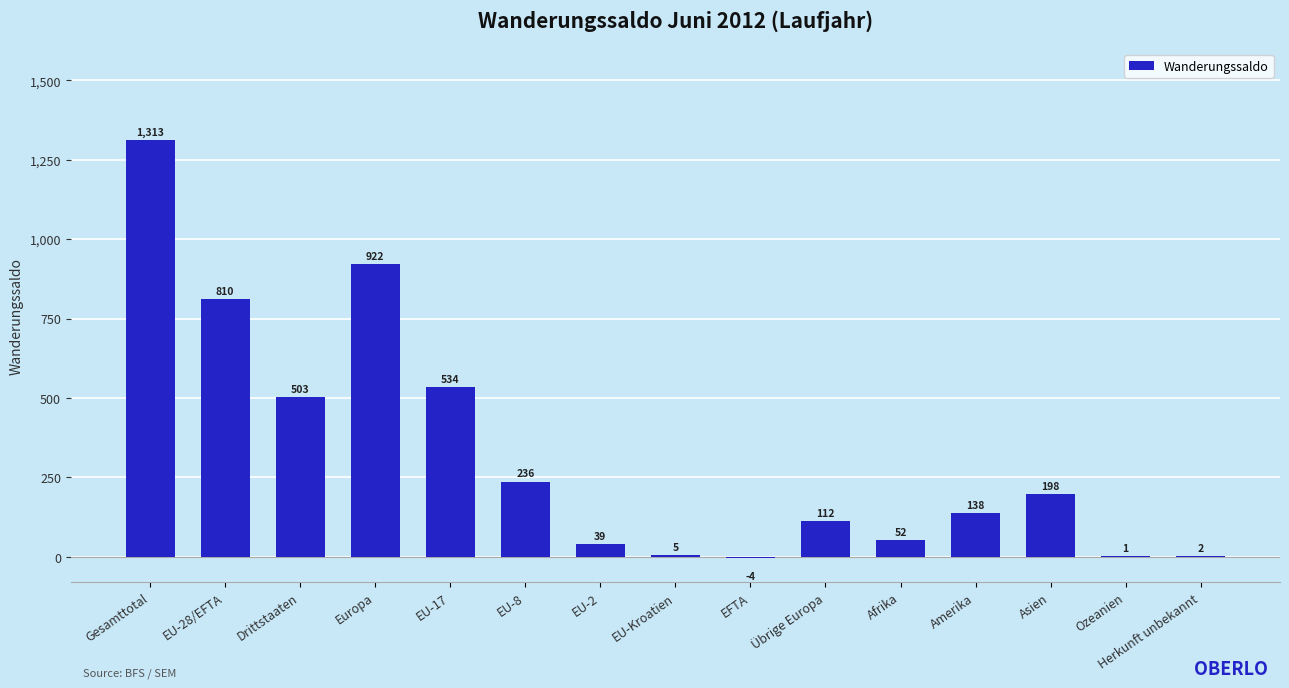

The value at Drittstaaten is 503. True or false?

True